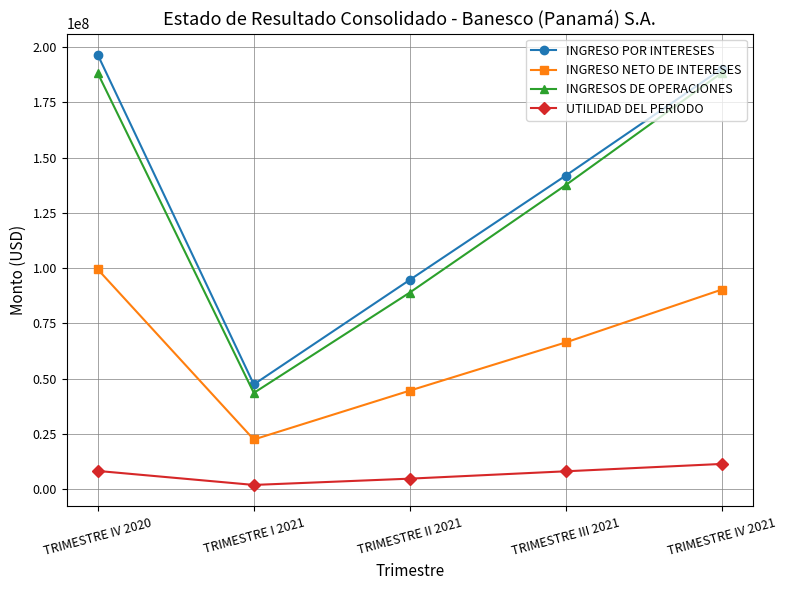

What is the value of the INGRESO NETO DE INTERESES point at the 5th from the left?

90299756